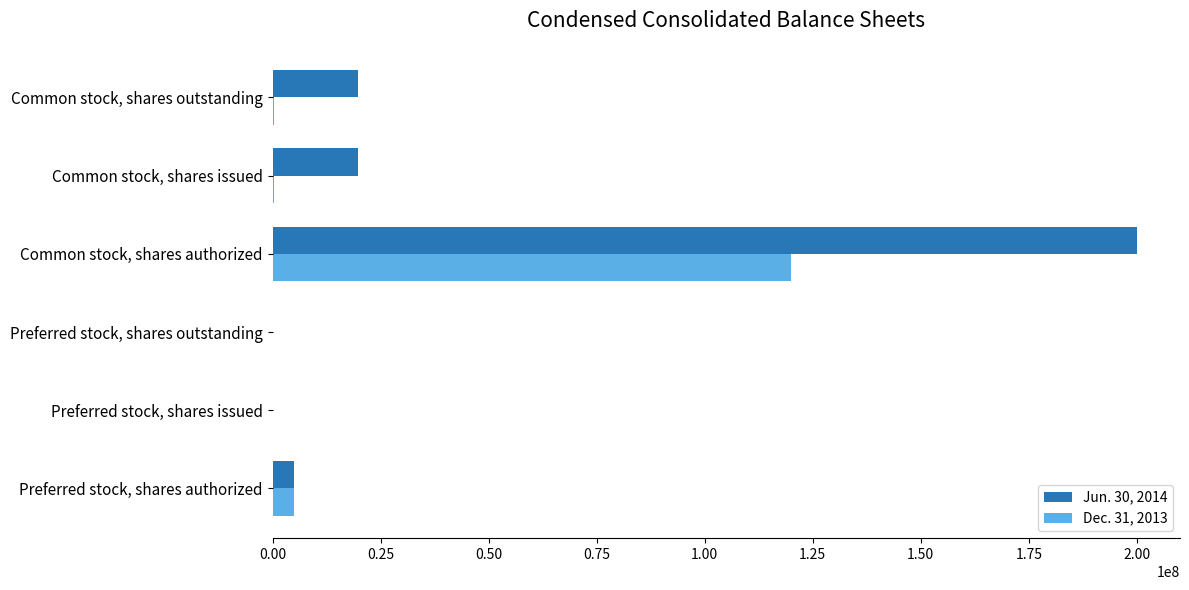

How many categories are shown in the chart?

6